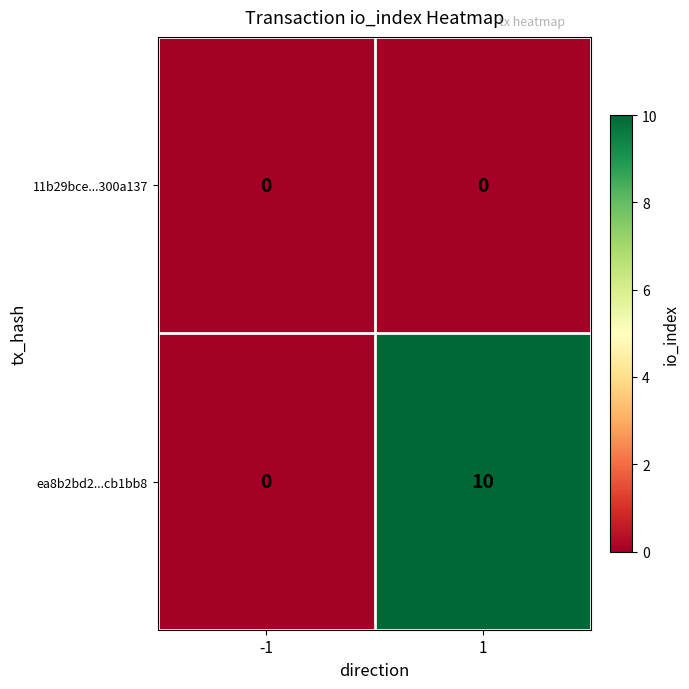

At 1, list the series in order from smallest to largest.

11b29bce...300a137, ea8b2bd2...cb1bb8